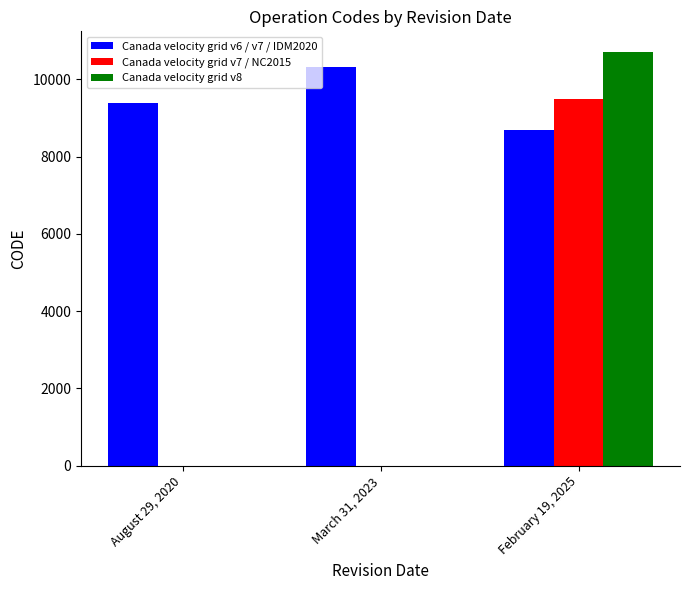

Are the bars grouped side by side (vs. stacked)?

Yes